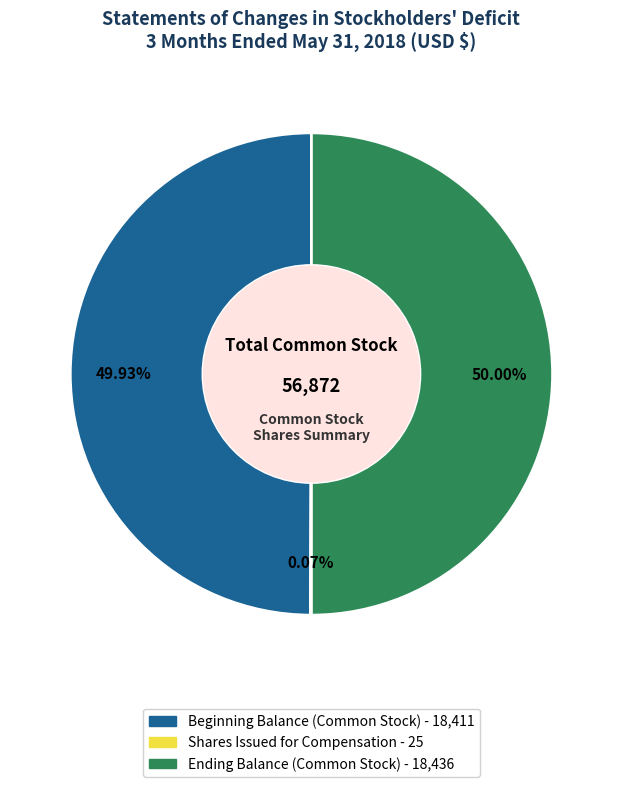

Is there any slice that represents more than half of the pie?

No